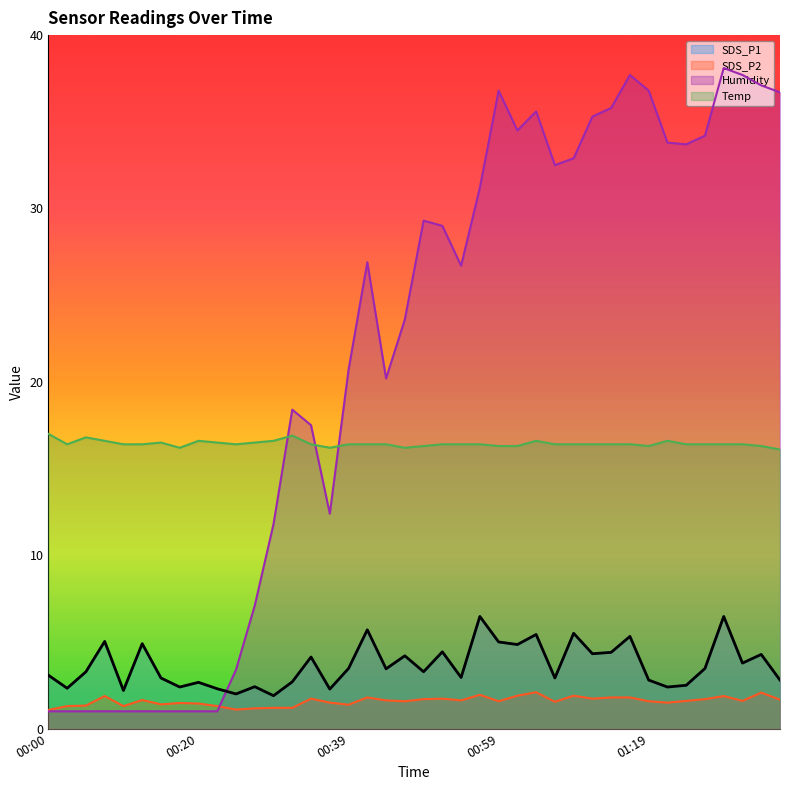

True or false: SDS_P1 and SDS_P2 cross at least once.

False